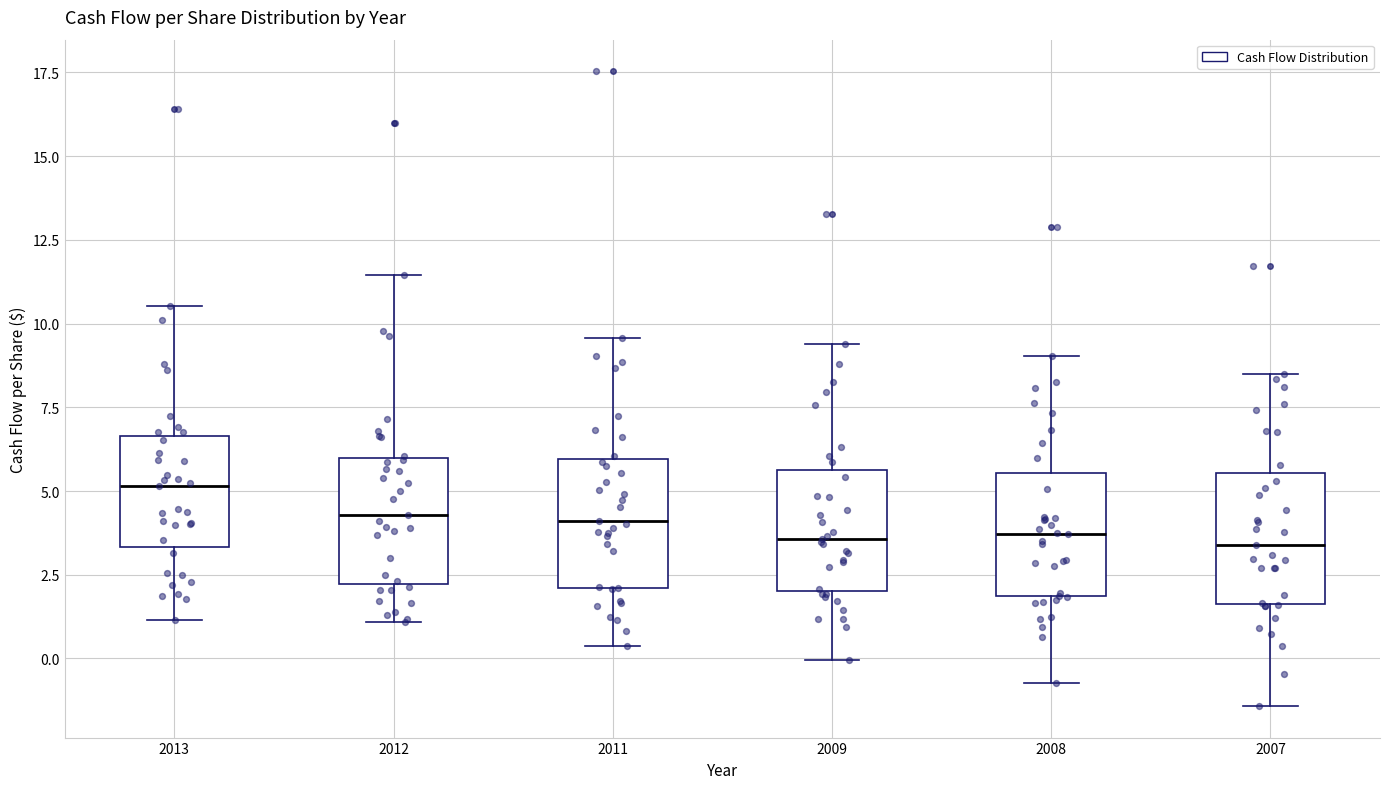

Where does the median line of the box at x = 2008 sit on the y-axis? The values are not printed on the chart, so give them approximately, as read against the axis.

3.5